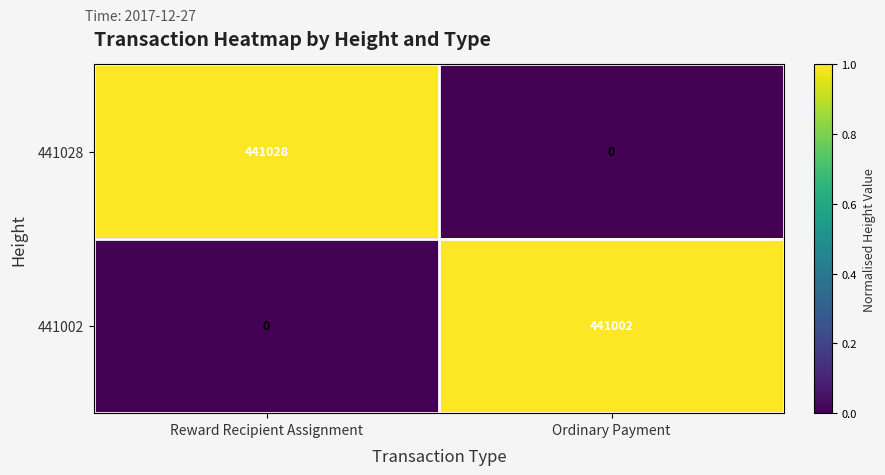

What is the sum of the 441028 values at Ordinary Payment and Reward Recipient Assignment?

441028